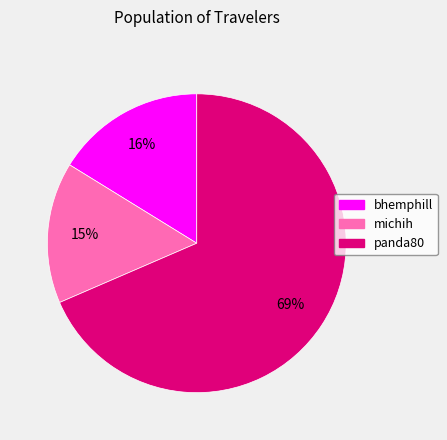

Count the number of slices in the pie.

3